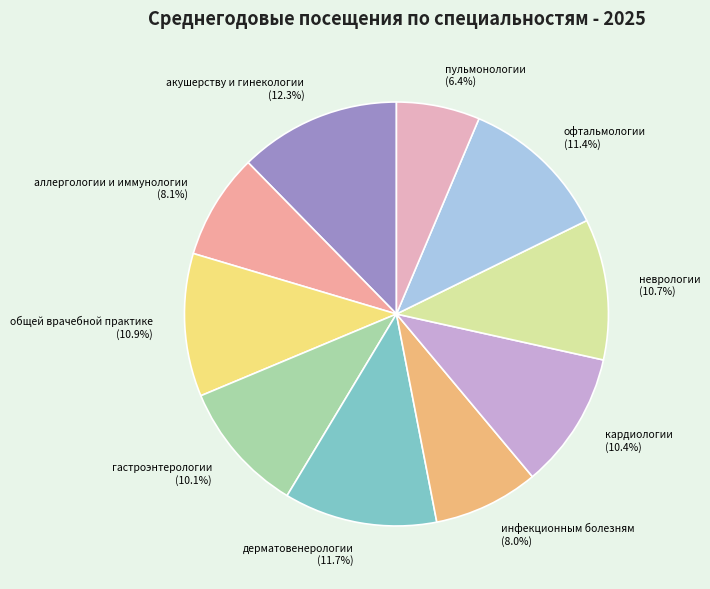

To the nearest percent, what is the average slice percentage?

10%